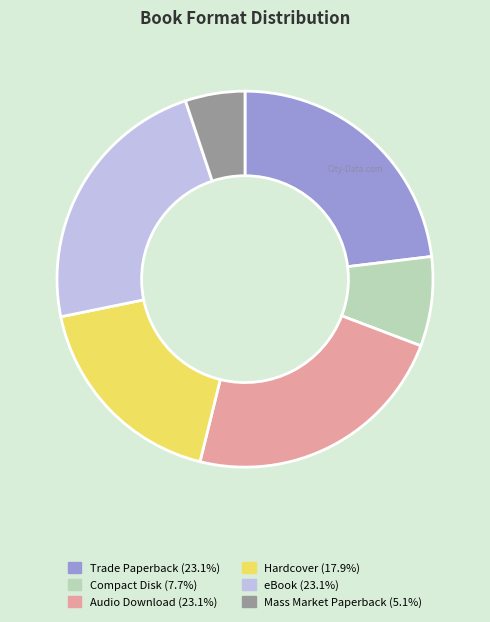

How many slices are in this pie chart?

6